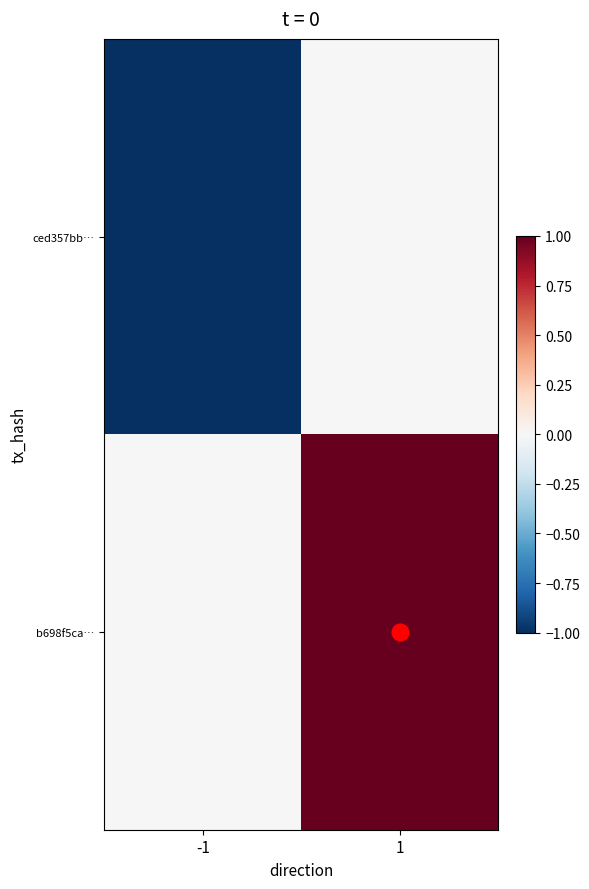

What is the minimum value shown in the chart?

-1